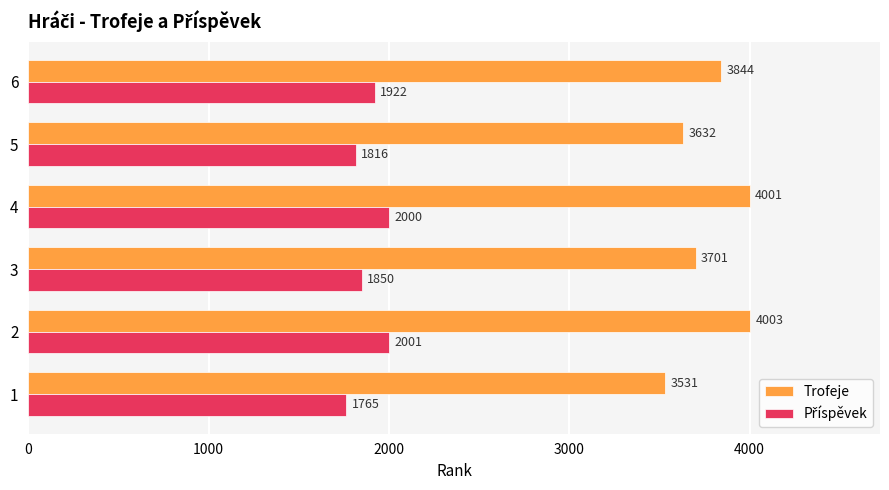

What is the minimum value for Trofeje?

3531